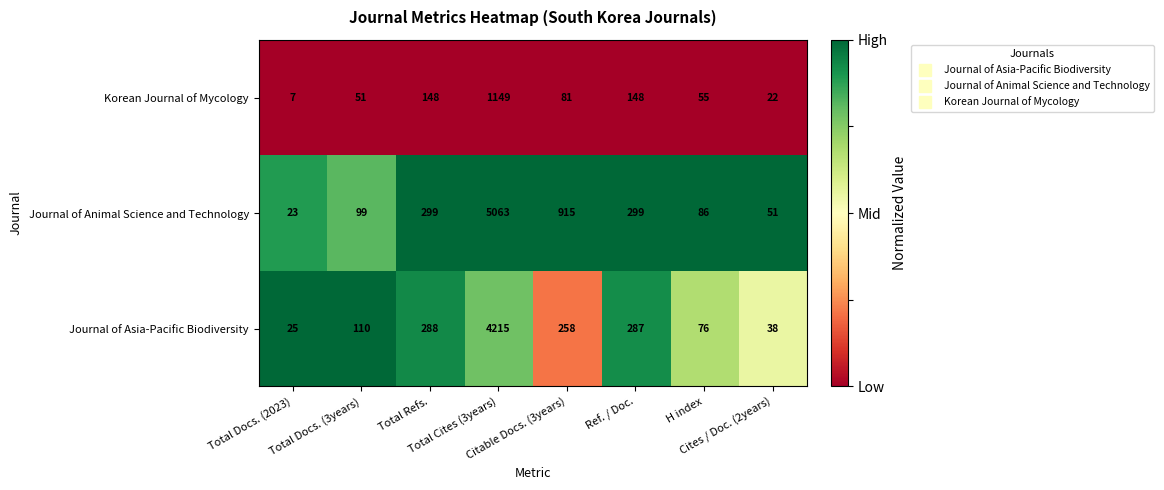

What is the difference between the maximum and minimum values in the Journal of Asia-Pacific Biodiversity series?

4190